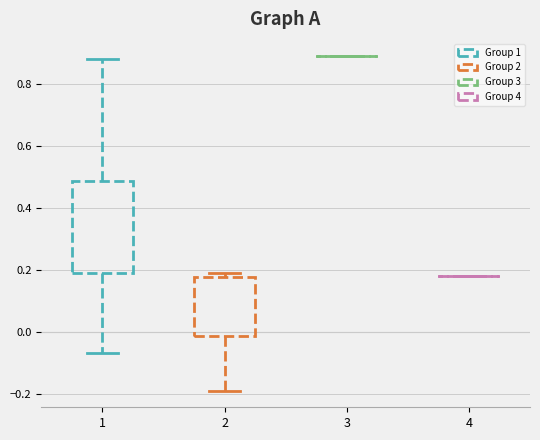

Reading left to right, read every box against the y-axis: the position of its median line, the range the box covers, and the ends of its whiskers. The values are not printed on the chart, so give them approximately, as read against the axis.

1: median 0.36, box 0.20 to 0.48, whiskers -0.06 to 0.88
2: median 0.16, box -0.02 to 0.18, whiskers -0.18 to 0.20
3: box collapsed to a line at 0.90, whiskers 0.90 to 0.90
4: box collapsed to a line at 0.18, whiskers 0.18 to 0.18